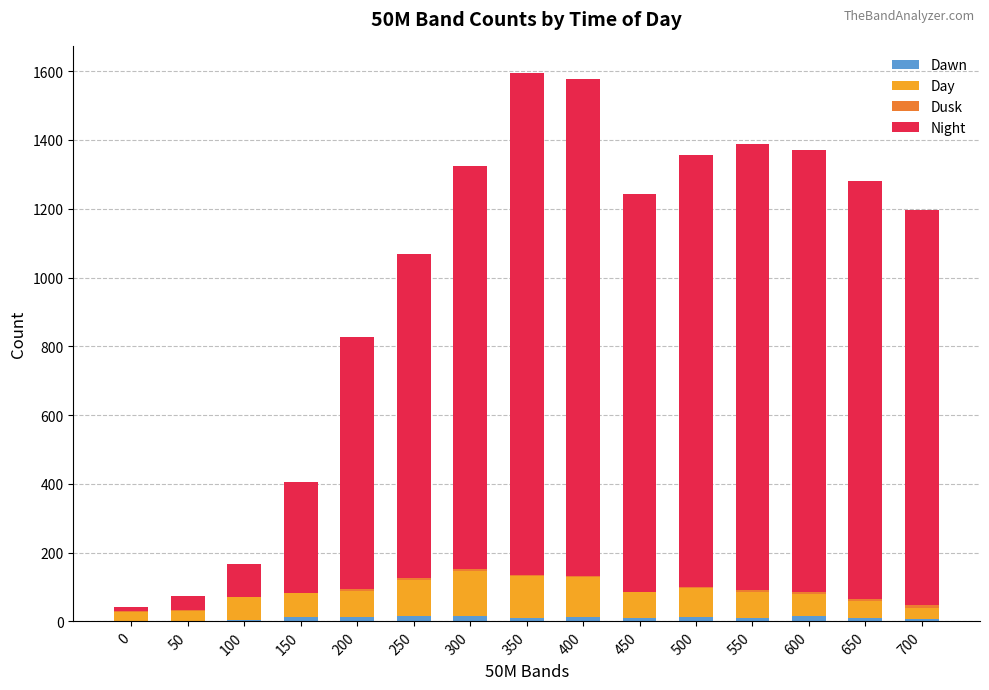

The Dawn series shows 17 at 600. True or false?

True